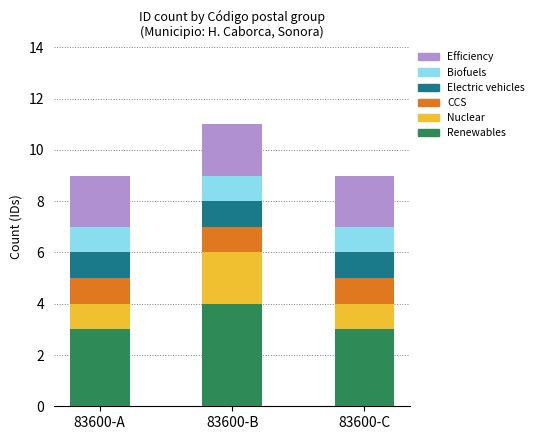

What is the lowest value of the Renewables series?

3